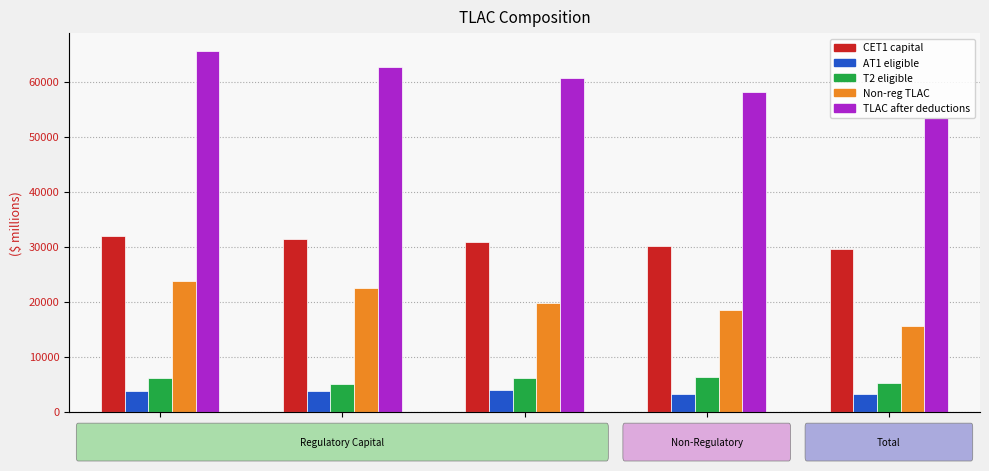

What is the label of the 5th bar from the left?

Q2/20